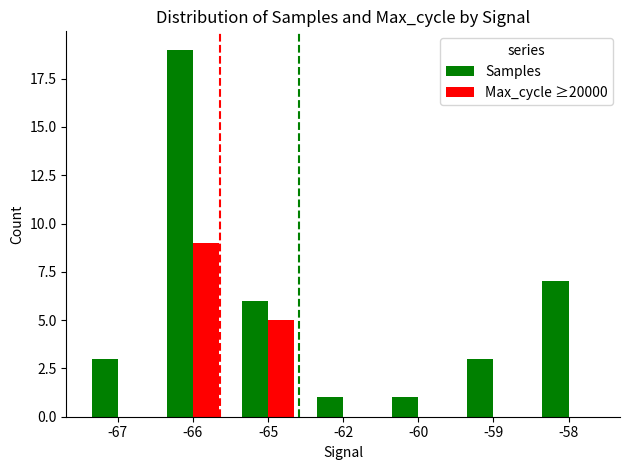

What is the average value of the Max_cycle ≥20000 series?

2